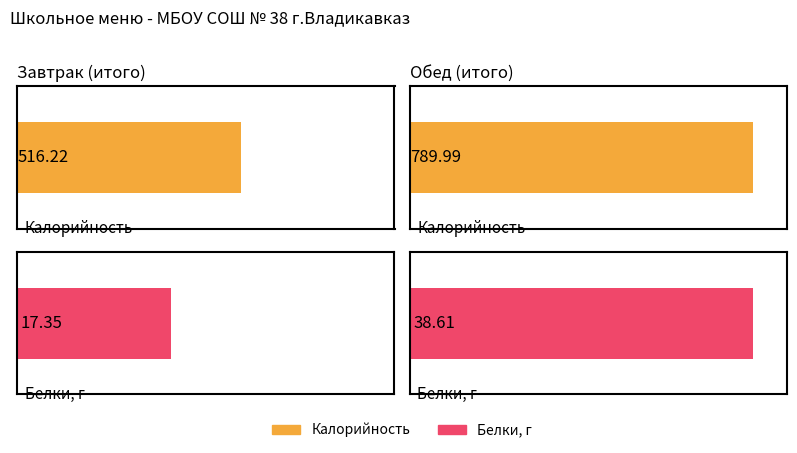

List the labels in order of Белки value, largest first.

Обед, Завтрак